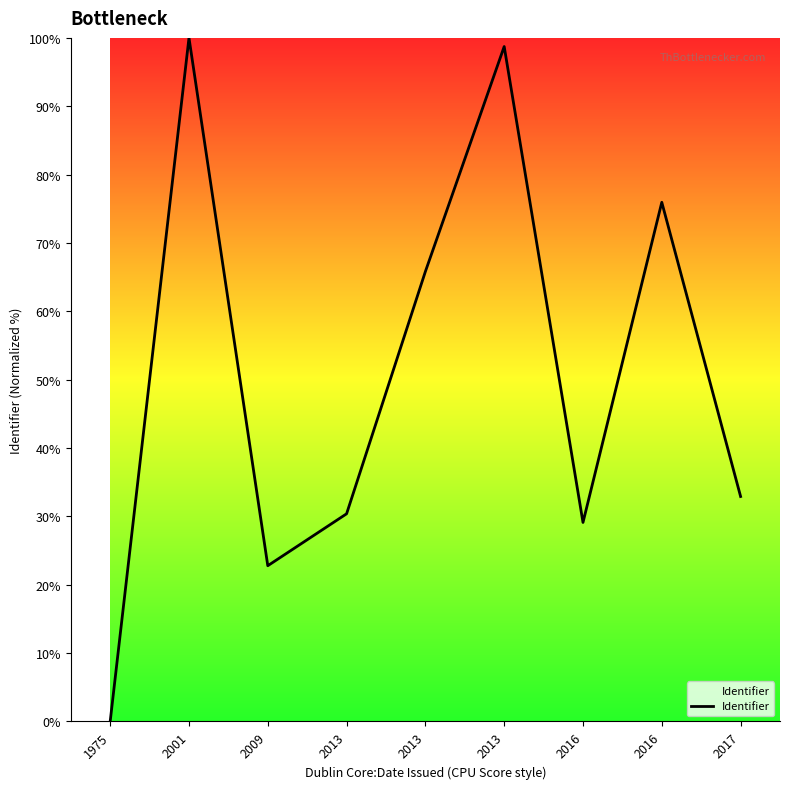

Count the number of values greater than 32.

5